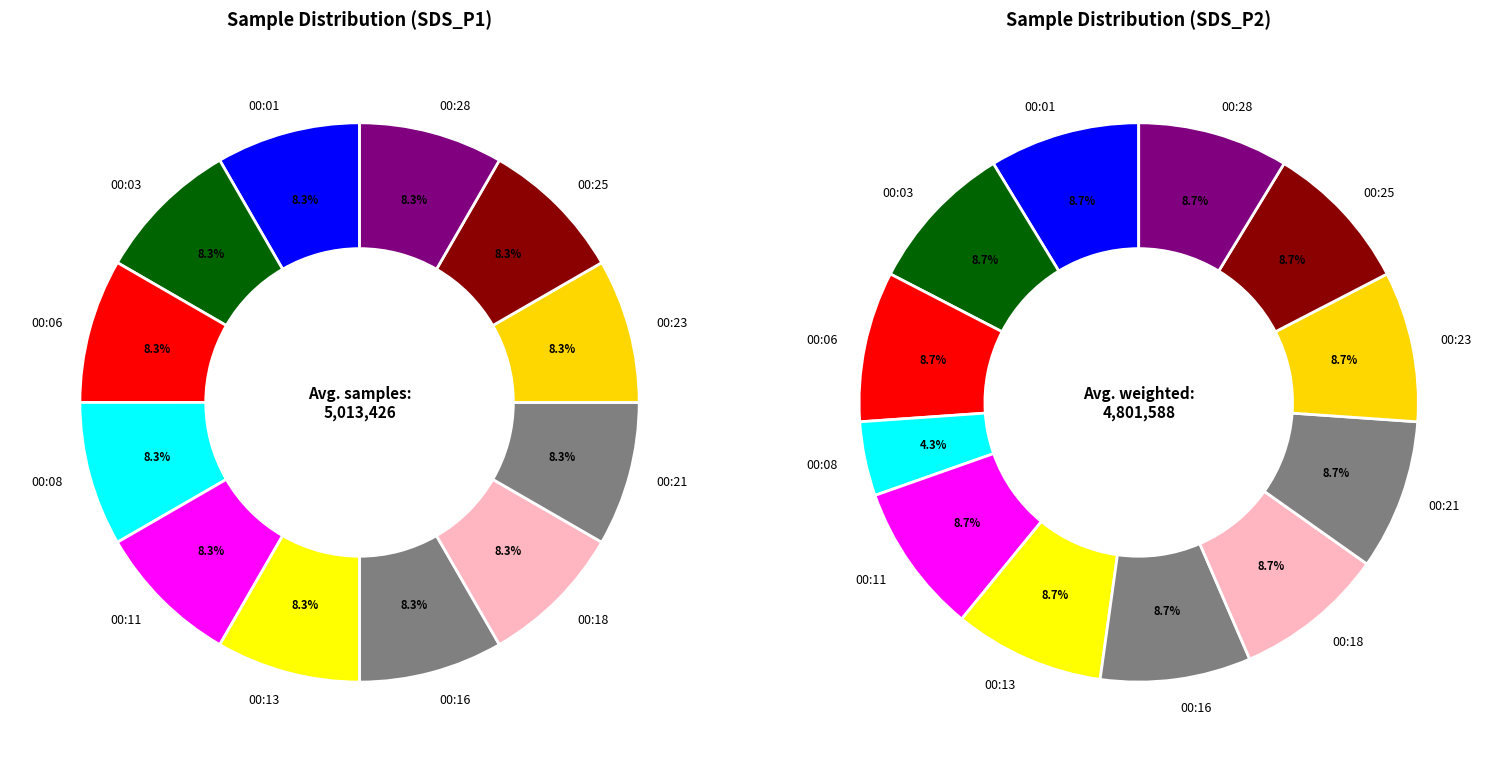

Rank the series by their average value, from highest to lowest.

SDS_P1, SDS_P2